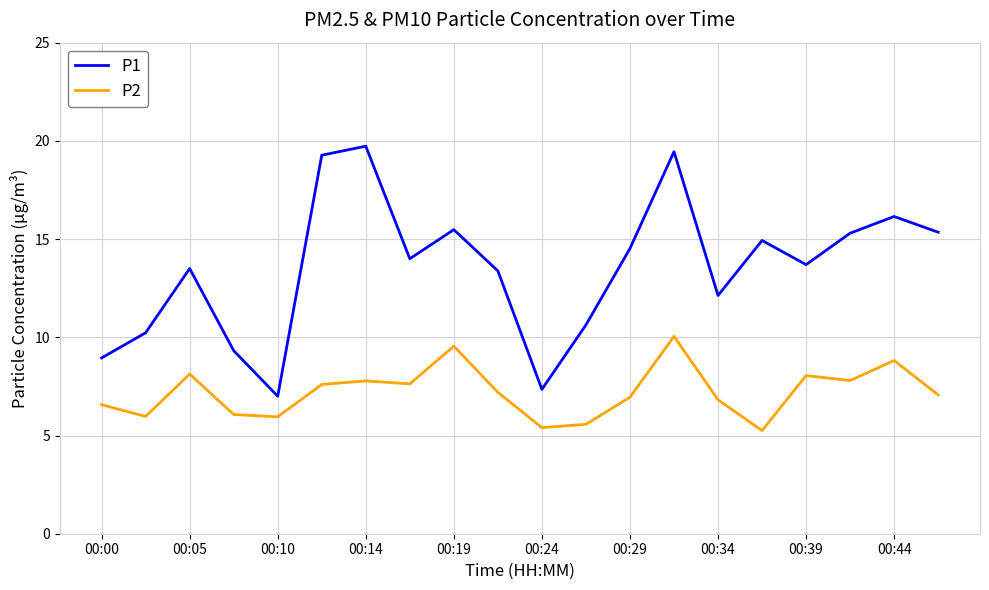

Which series has the largest total across all categories?

P1